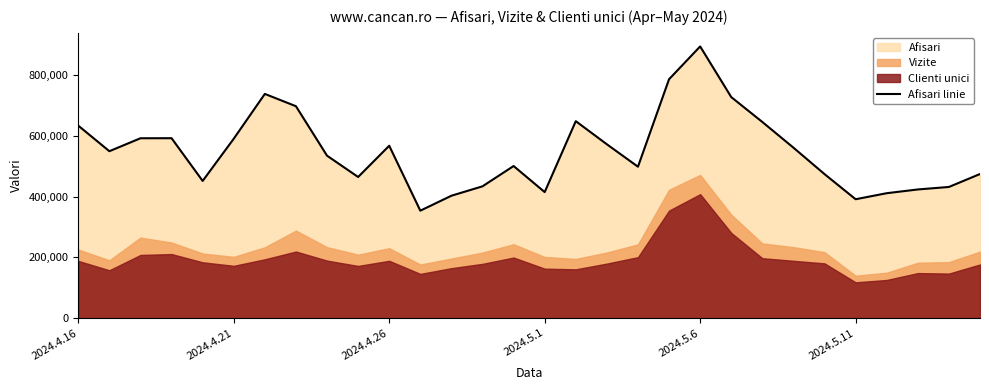

What is the minimum value for Afisari linie?

353723